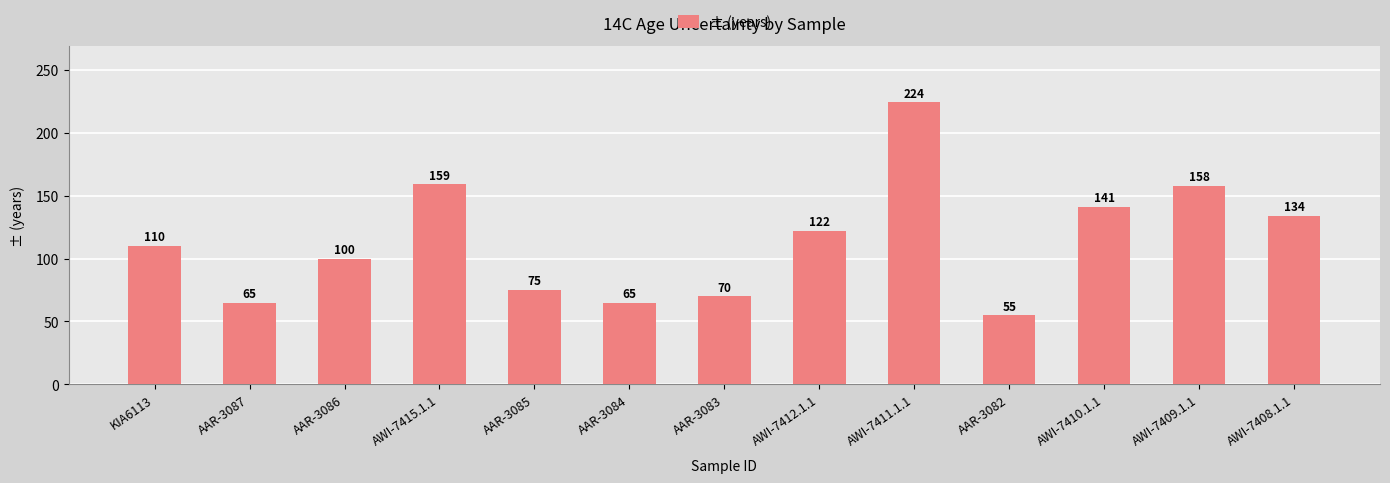

Reading right to left, extract all data points from this chart.

AWI-7408.1.1=134	AWI-7409.1.1=158	AWI-7410.1.1=141	AAR-3082=55	AWI-7411.1.1=224	AWI-7412.1.1=122	AAR-3083=70	AAR-3084=65	AAR-3085=75	AWI-7415.1.1=159	AAR-3086=100	AAR-3087=65	KIA6113=110